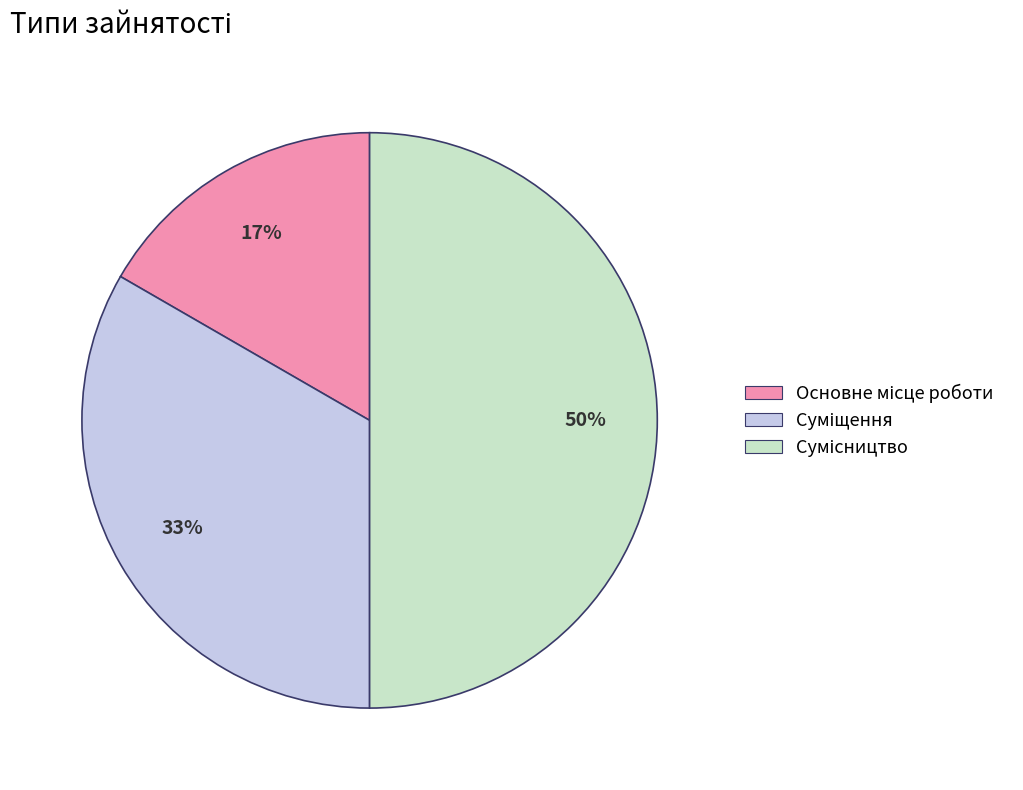

Count the number of slices in the pie.

3